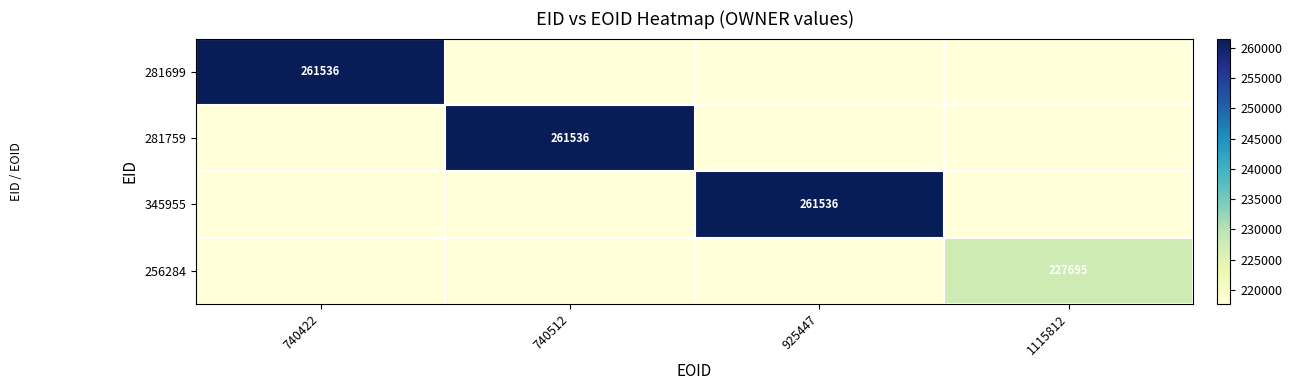

What is the total value across all series at 925447?

914621